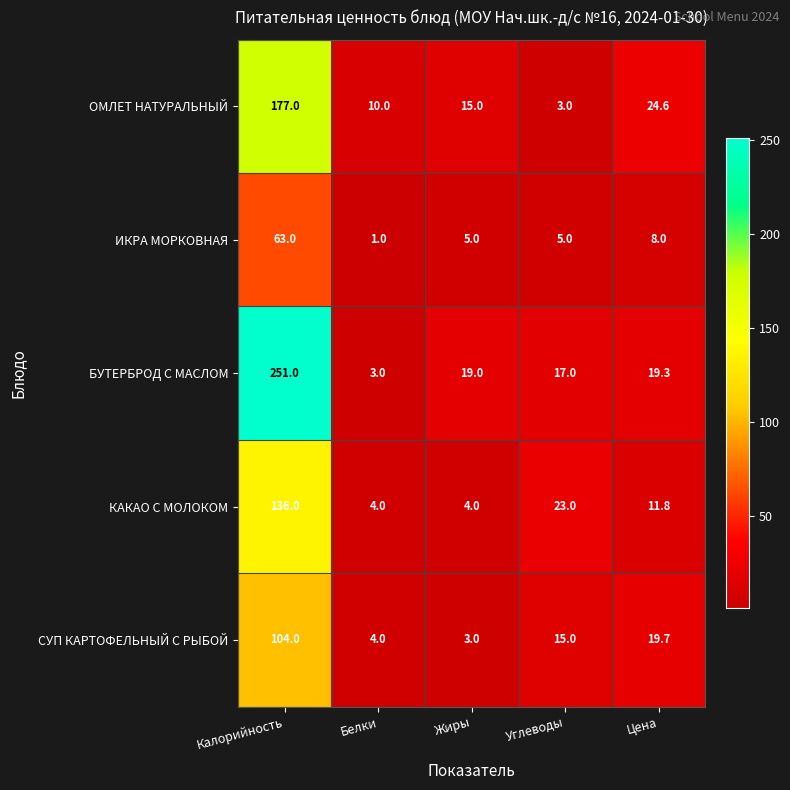

What is the greatest value displayed?

251.0